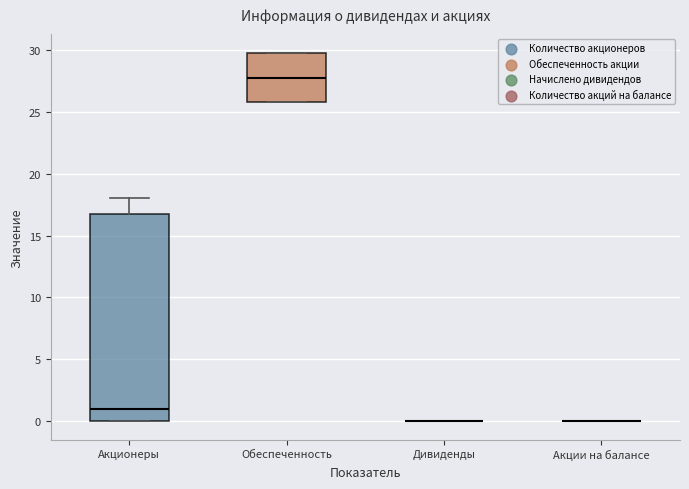

Where is the lower edge of the box for Акционеры on the y-axis? The values are not printed on the chart, so give them approximately, as read against the axis.

0